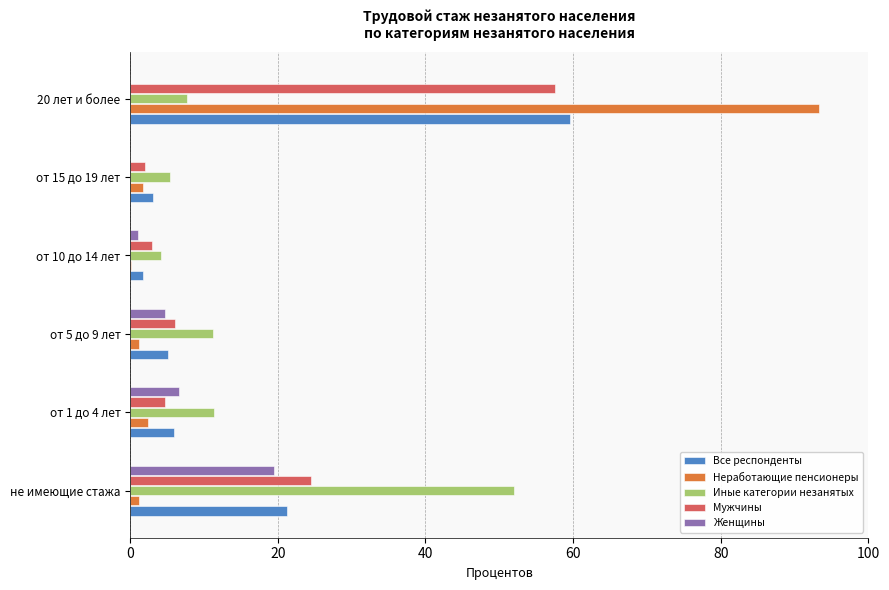

How many data points in Женщины are above 4?

3